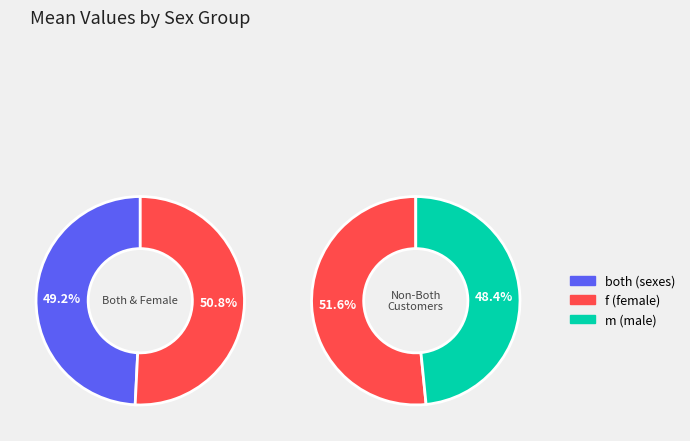

Which series has the widest spread of values?

f